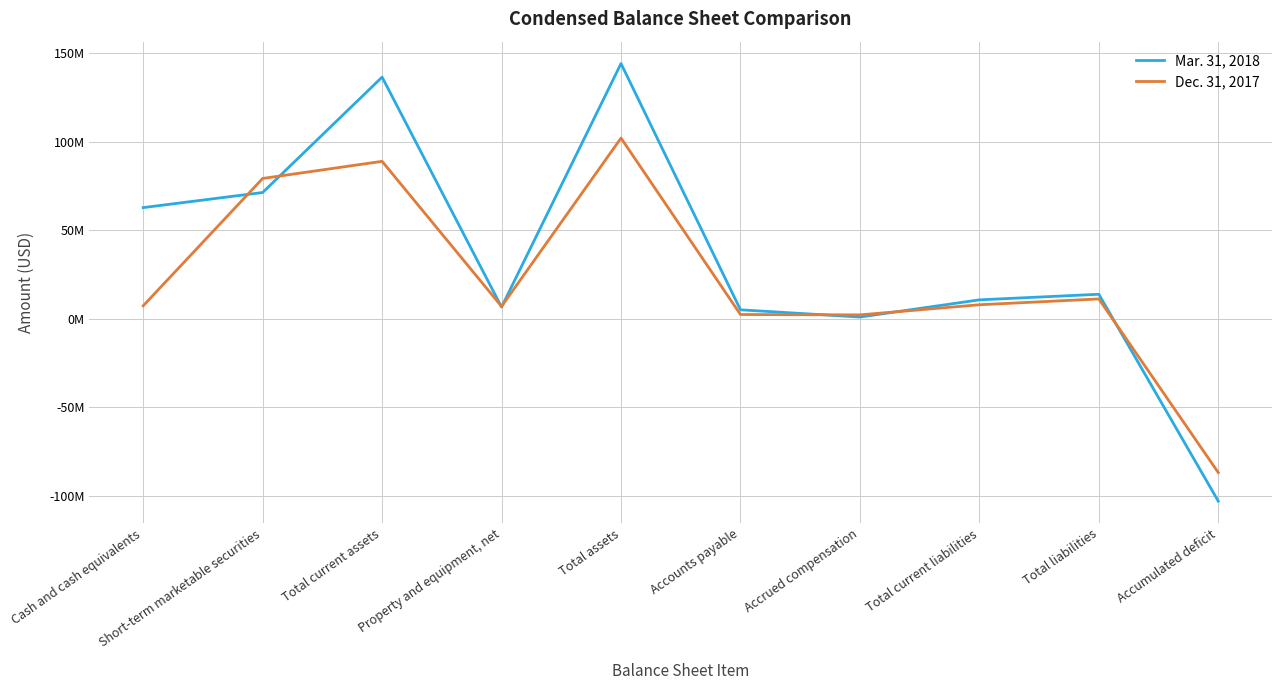

Which series ends up on top after the final intersection of Dec. 31, 2017 and Mar. 31, 2018?

Dec. 31, 2017